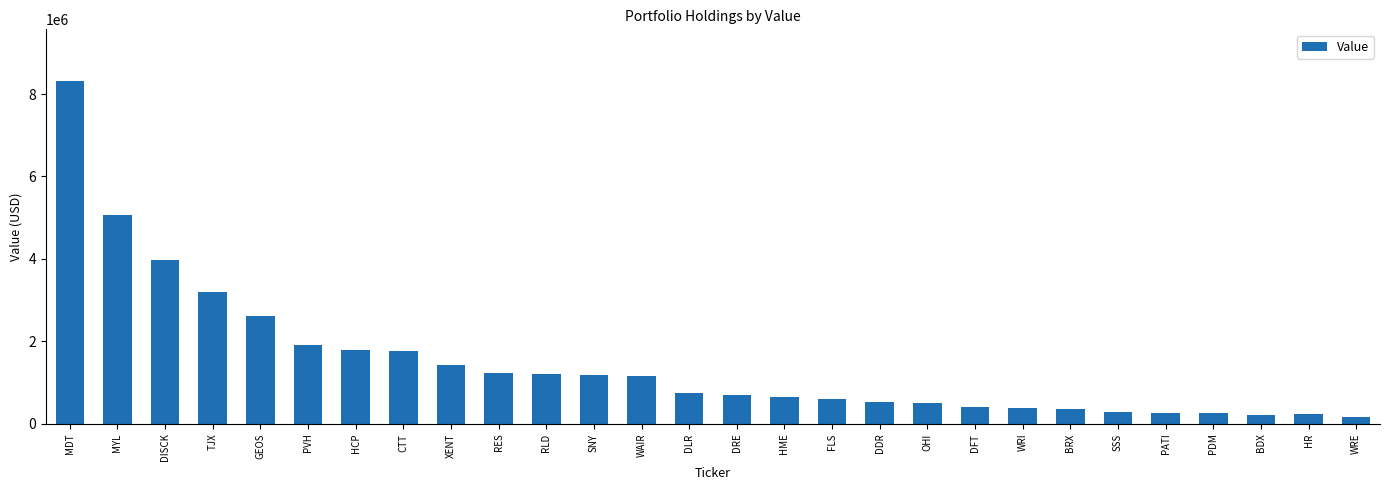

What is the maximum value shown in the chart?

8321000